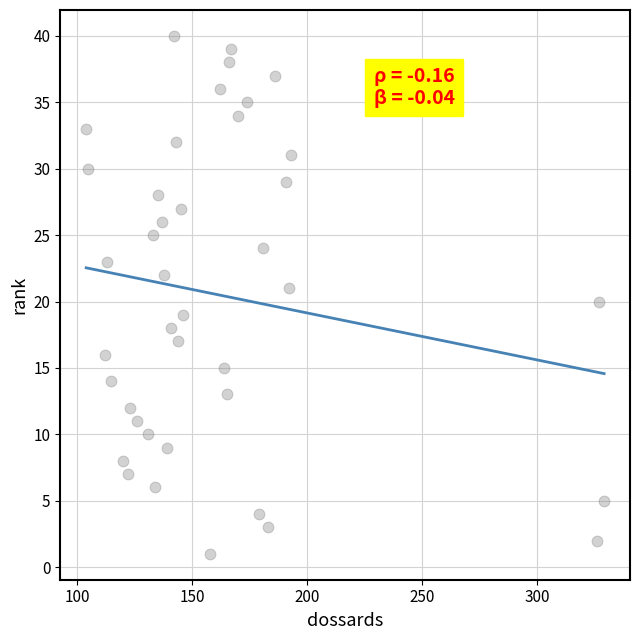

What is the range of X values (max minus min)?

225